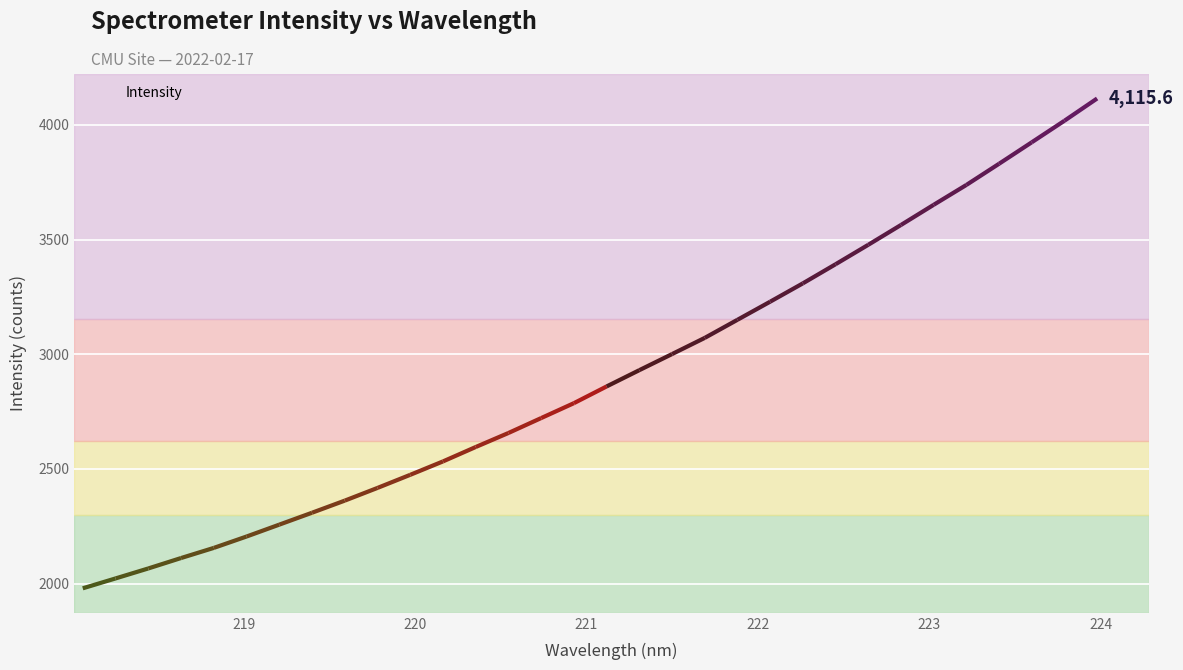

What is the sum of all values?

92918.6